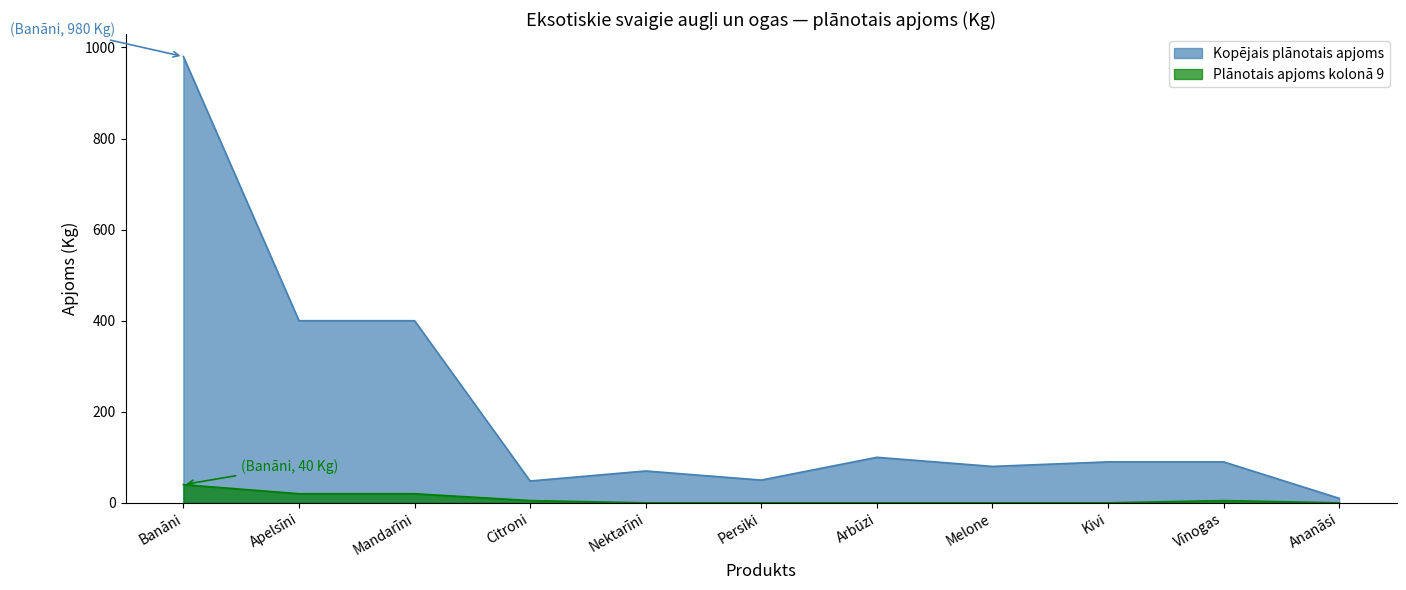

What is the label of the 4th point from the right?

Melone